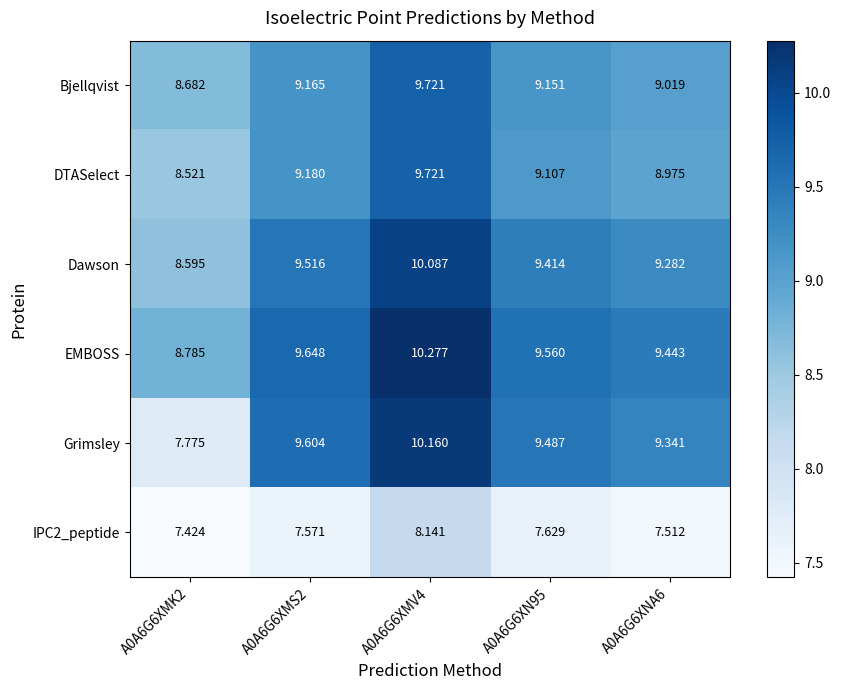

Which series has the largest range (max minus min)?

Grimsley